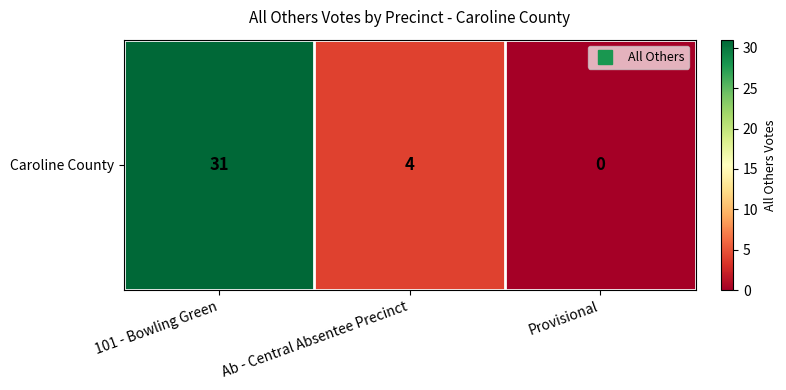

How many data points are less than 4?

1